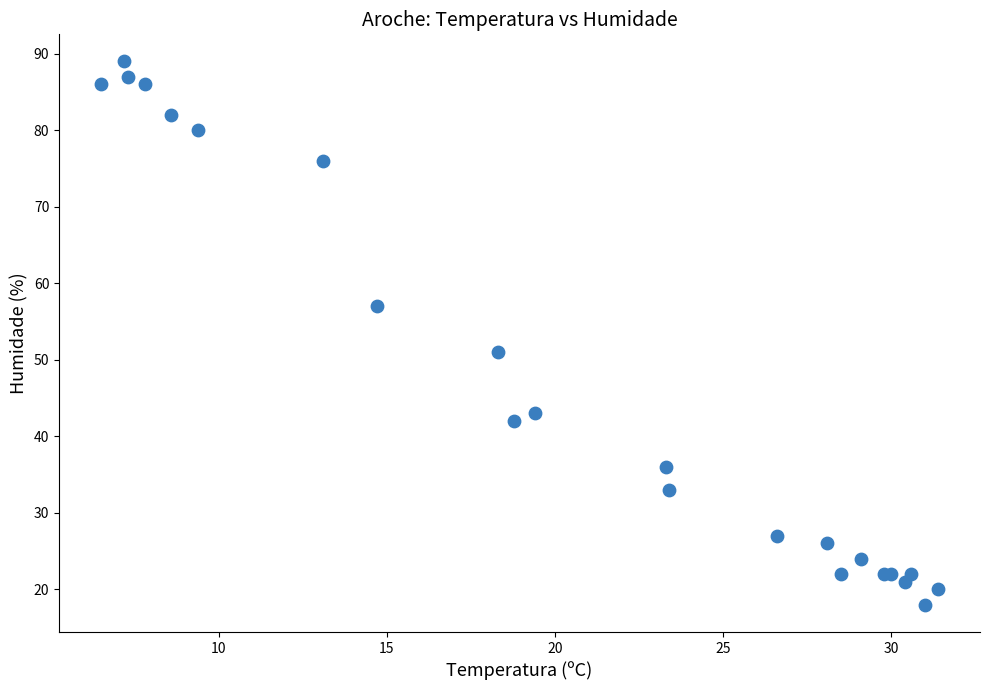

What Y value in the scatter plot is closest to 53?

51